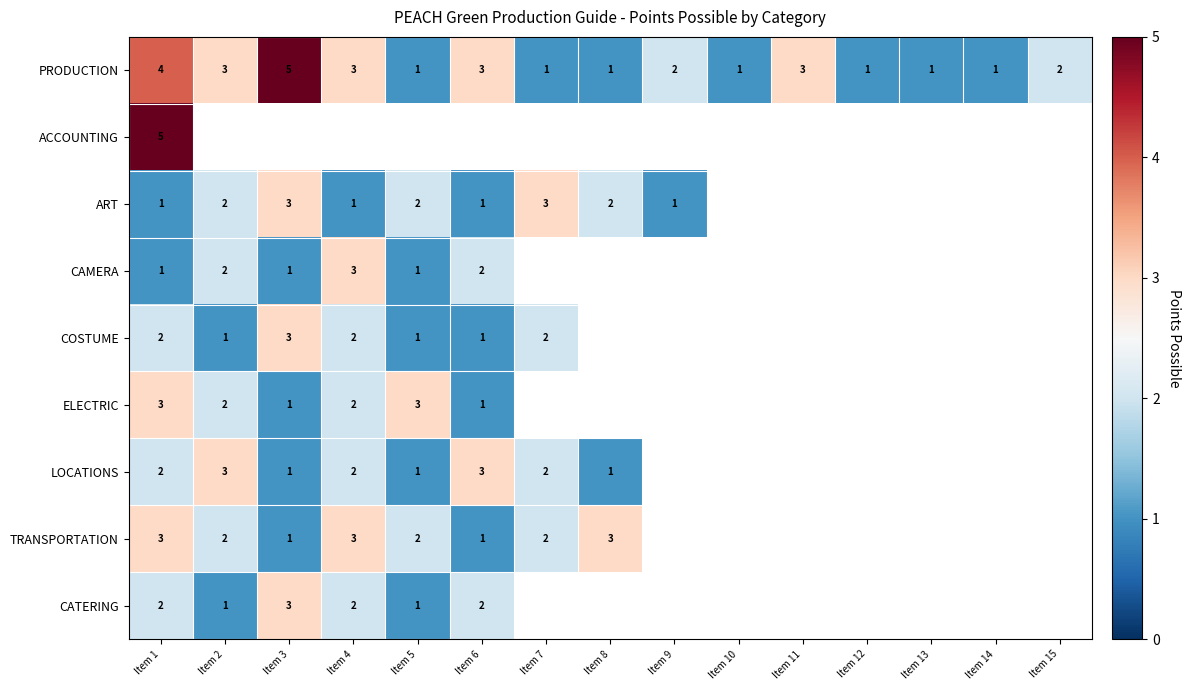

What is the maximum value for PRODUCTION?

5